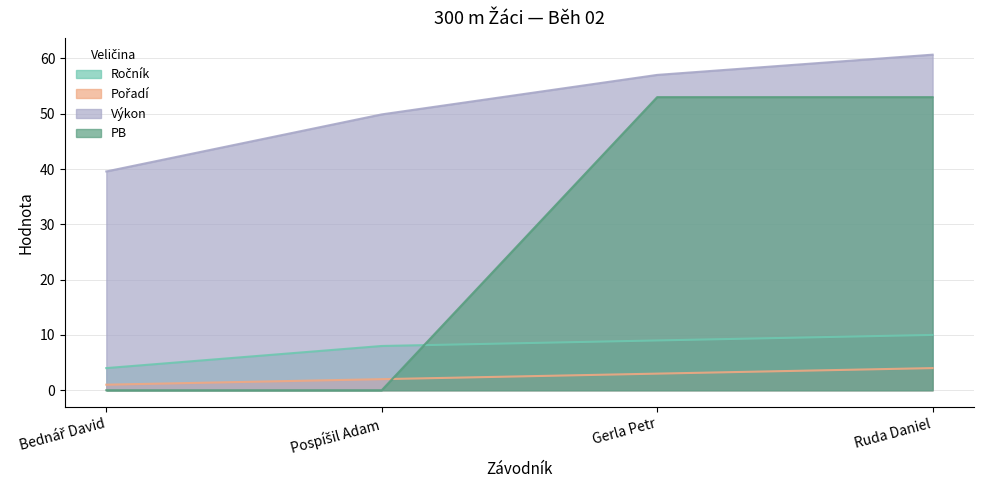

At which label does Pořadí reach its peak?

Ruda Daniel